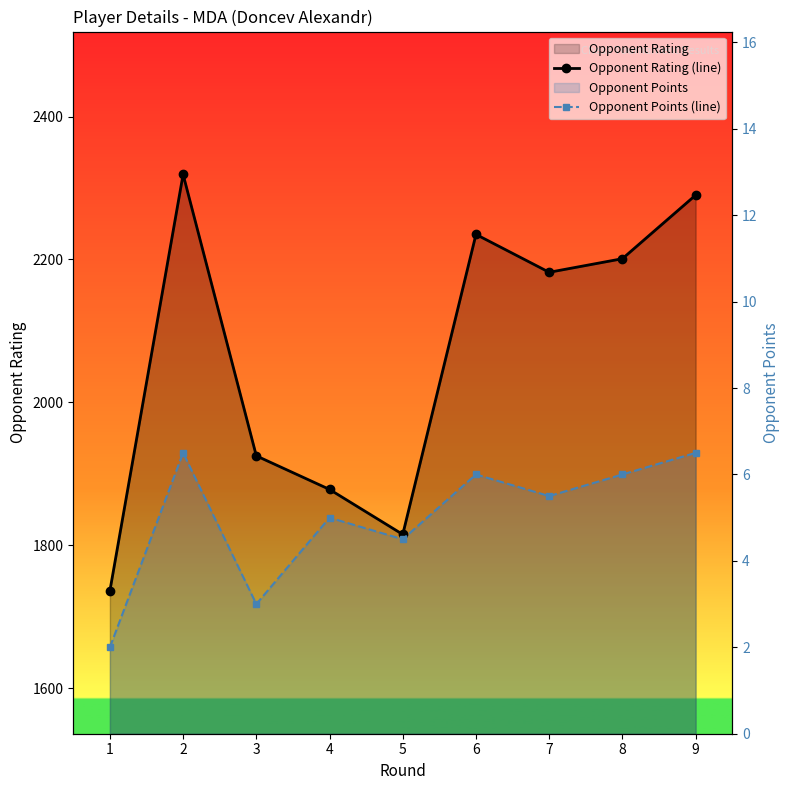

Which series has the widest spread of values?

Opponent Rating (line)